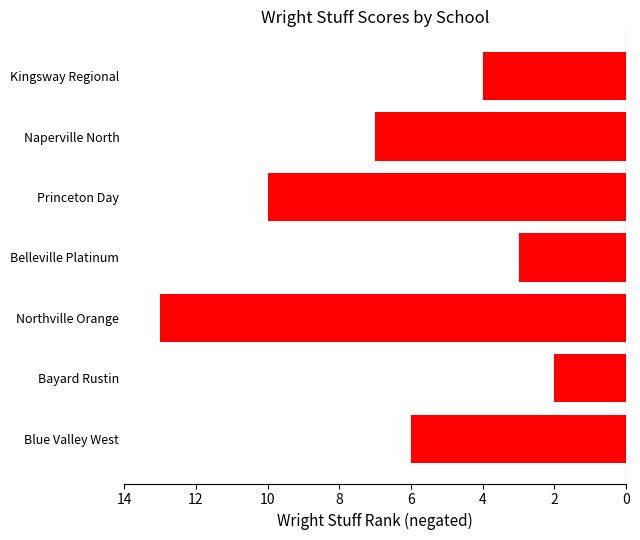

What is the smallest value displayed?

-13